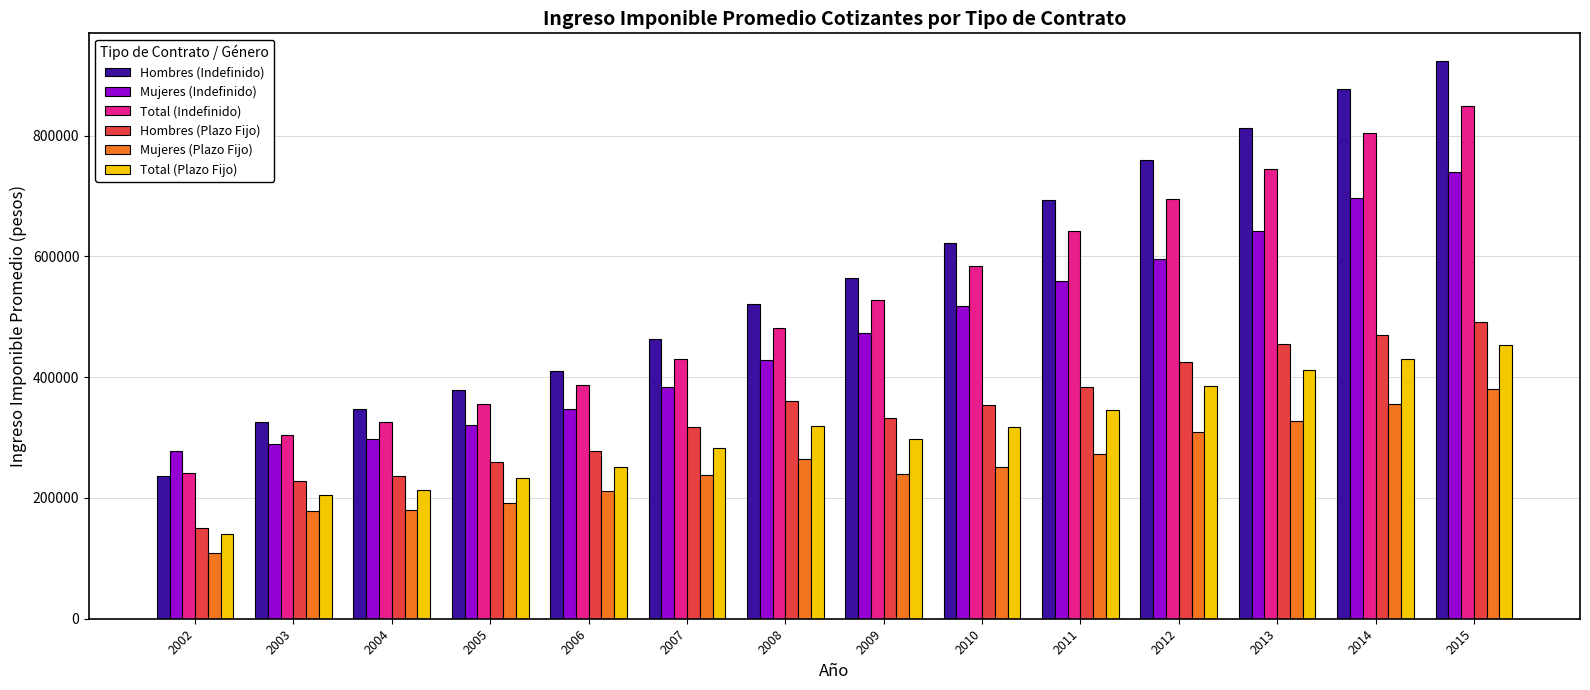

At which label does Hombres (Plazo Fijo) first exceed 353823?

2008